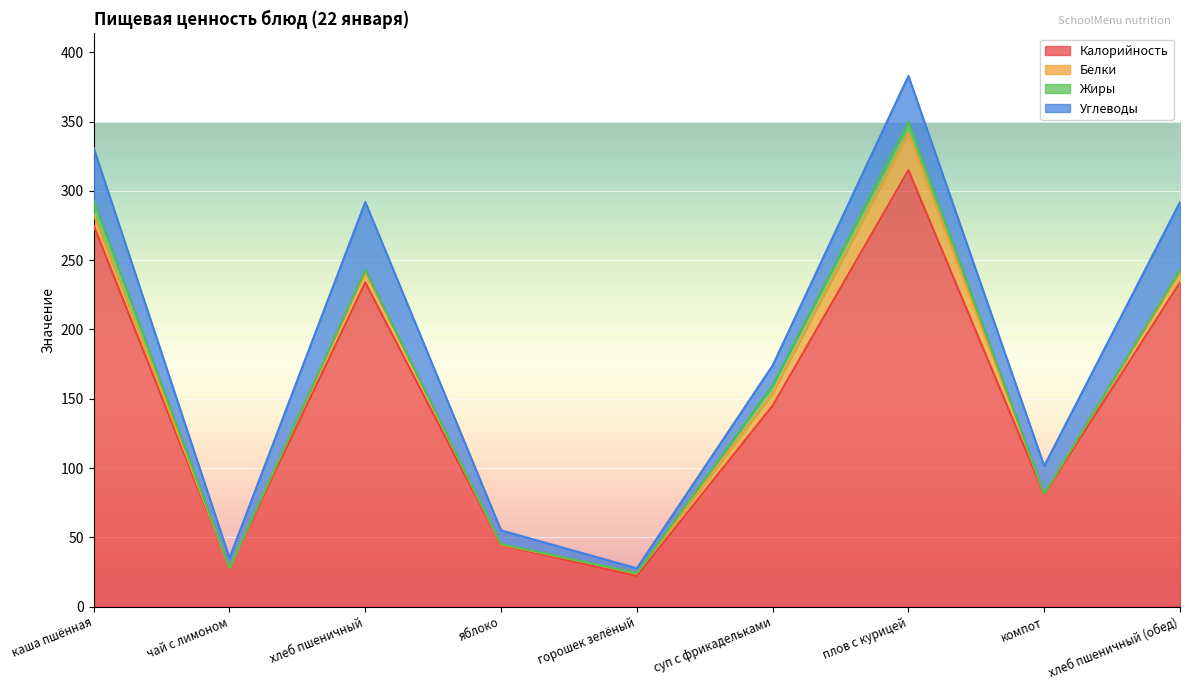

What value does the Белки series have at хлеб пшеничный?

8.0